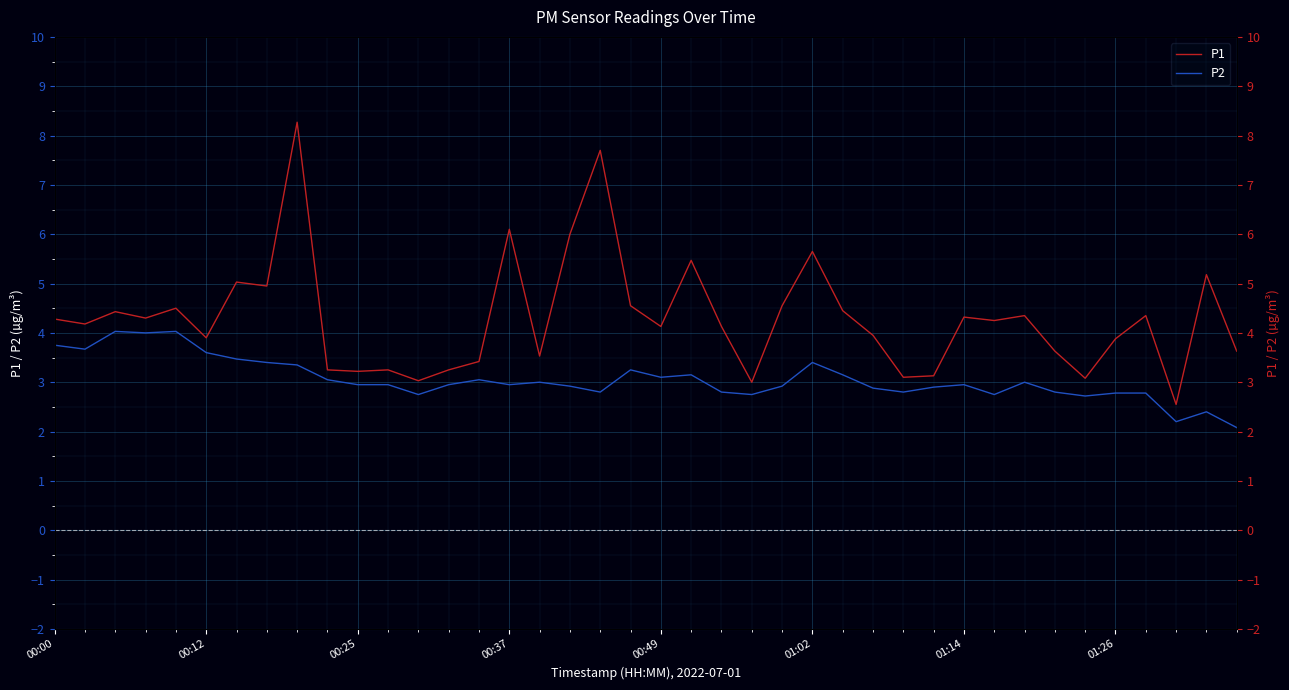

What is the value of the P1 point at the 24th from the left?

3.0